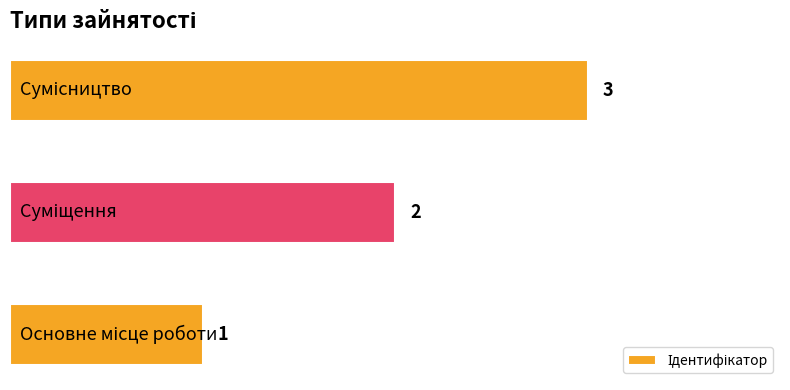

What is the greatest value displayed?

3